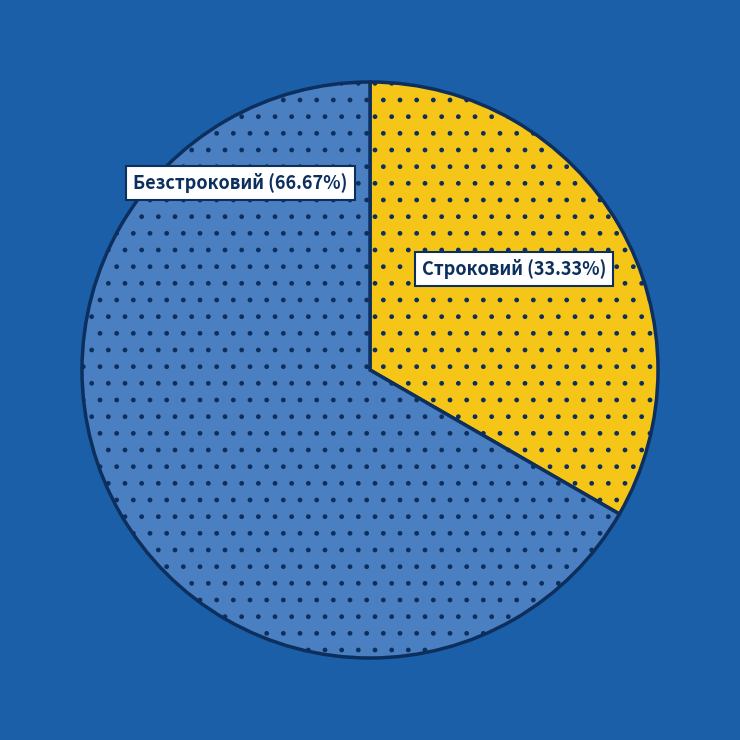

To the nearest percent, what portion does Строковий represent?

33%